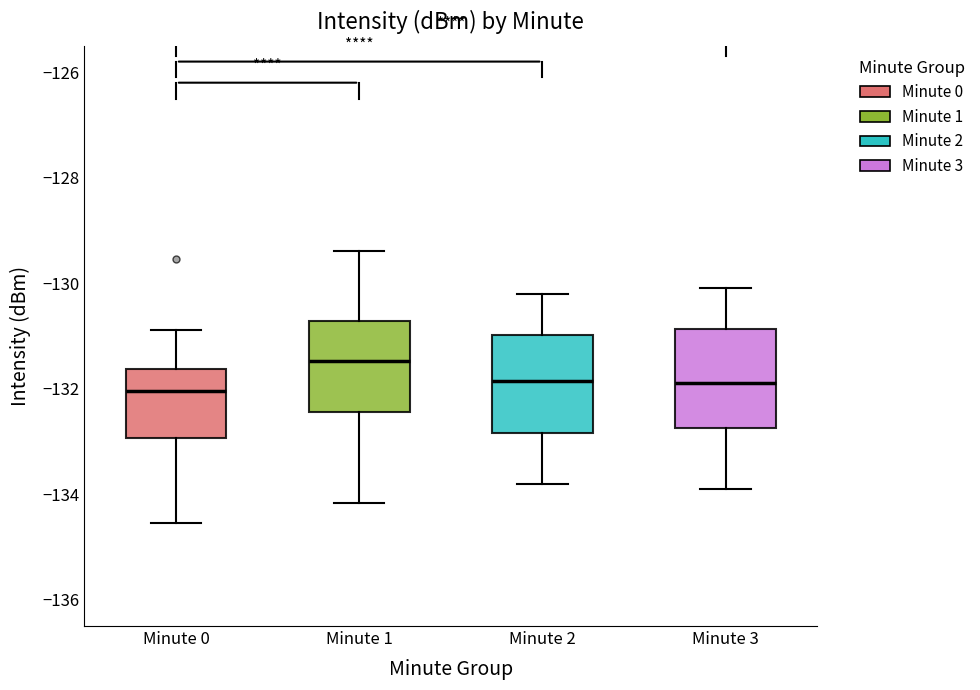

Reading left to right, transcribe this box plot: for each box, give where its median line is, the range the box spans, and where its two whiskers end, as read against the y-axis. The values are not printed on the chart, so give them approximately, as read against the axis.

Minute 0: median -132.0, box -133.0 to -131.6, whiskers -134.6 to -130.8
Minute 1: median -131.4, box -132.4 to -130.8, whiskers -134.2 to -129.4
Minute 2: median -131.8, box -132.8 to -131.0, whiskers -133.8 to -130.2
Minute 3: median -131.8, box -132.8 to -130.8, whiskers -133.8 to -130.0